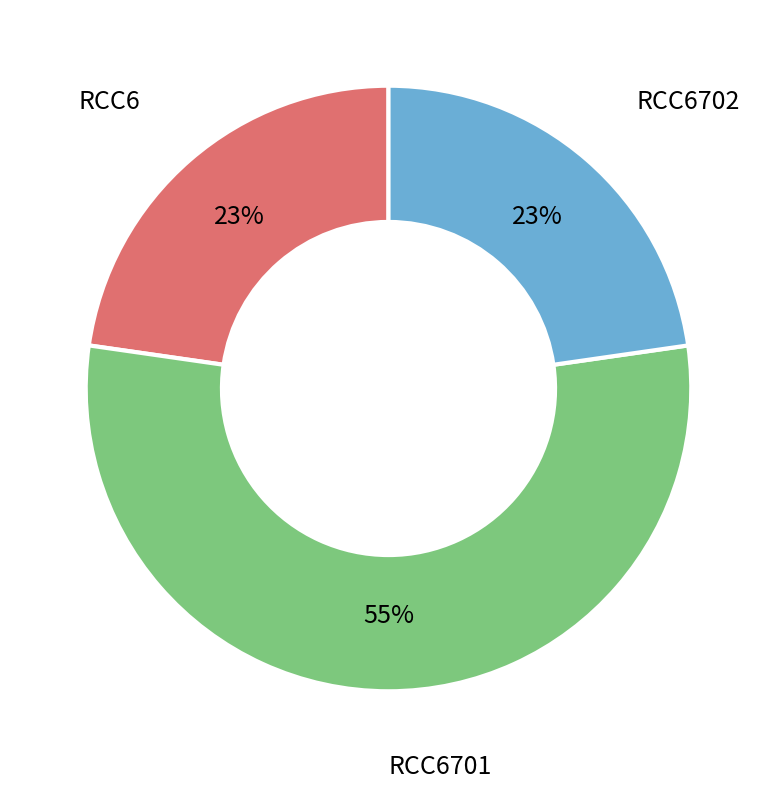

To the nearest percent, what is the difference between the RCC6701 and RCC6 slice percentages?

32%